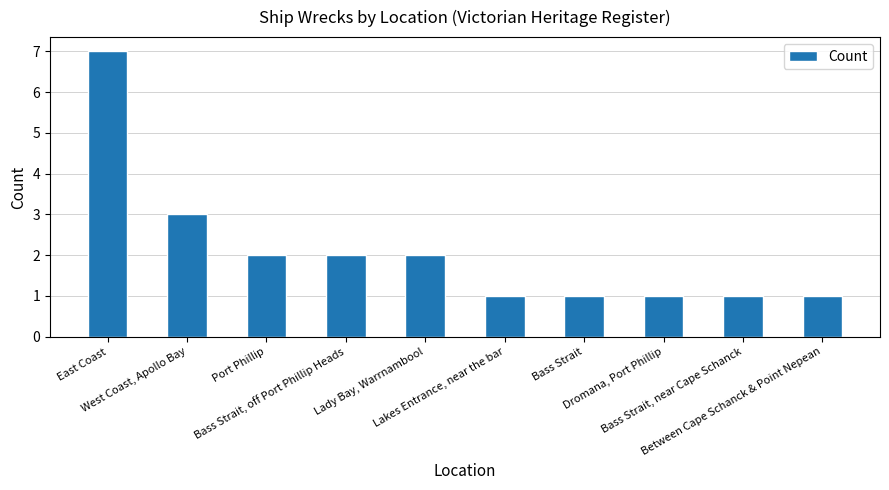

At which label does the data first exceed 2?

East Coast